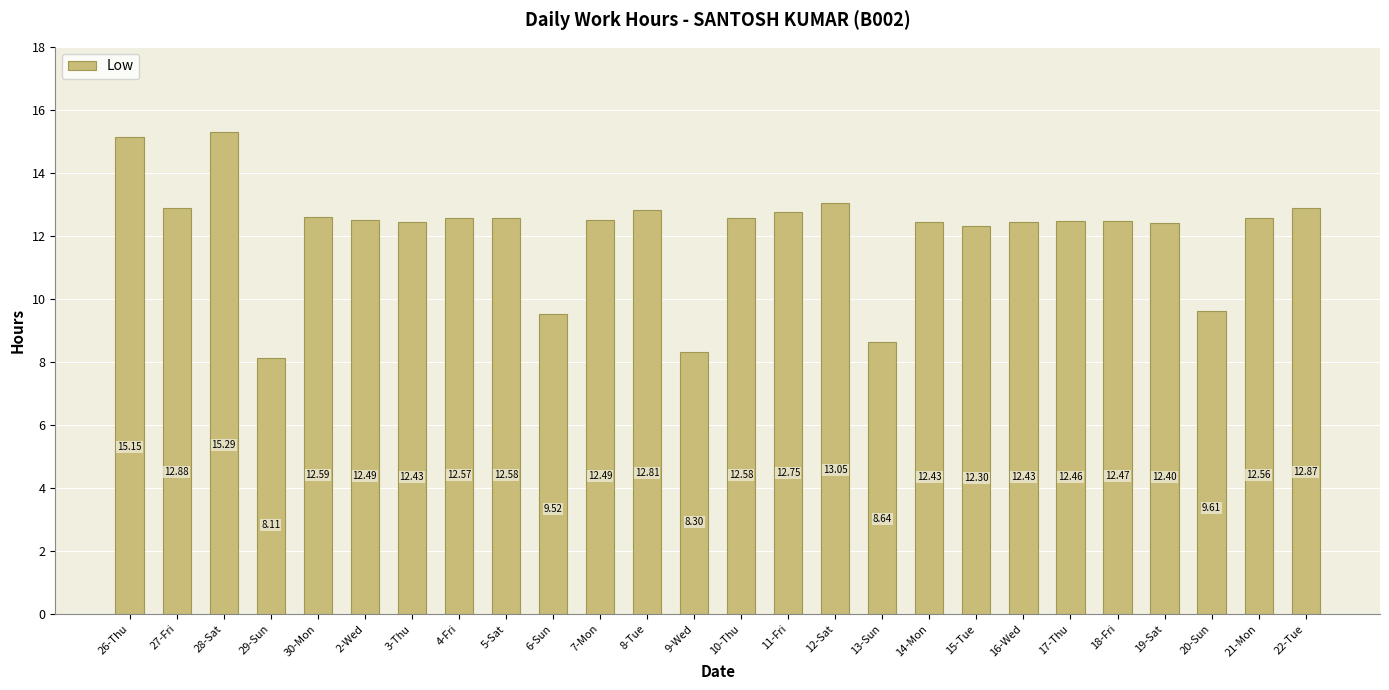

Is it true that the value at 14-Mon is 5.6?

False